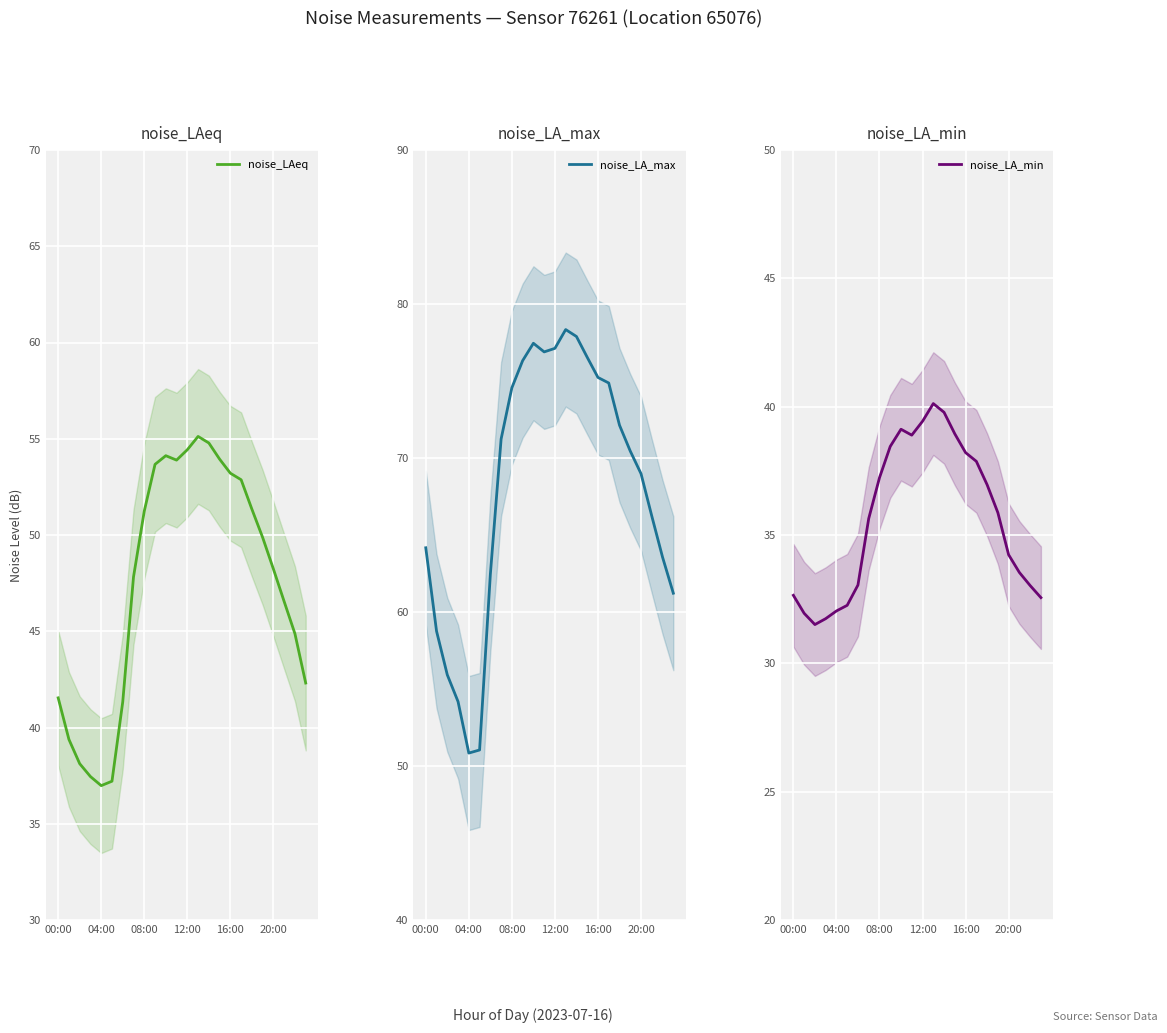

True or false: noise_LA_min and noise_LAeq cross at least once.

False